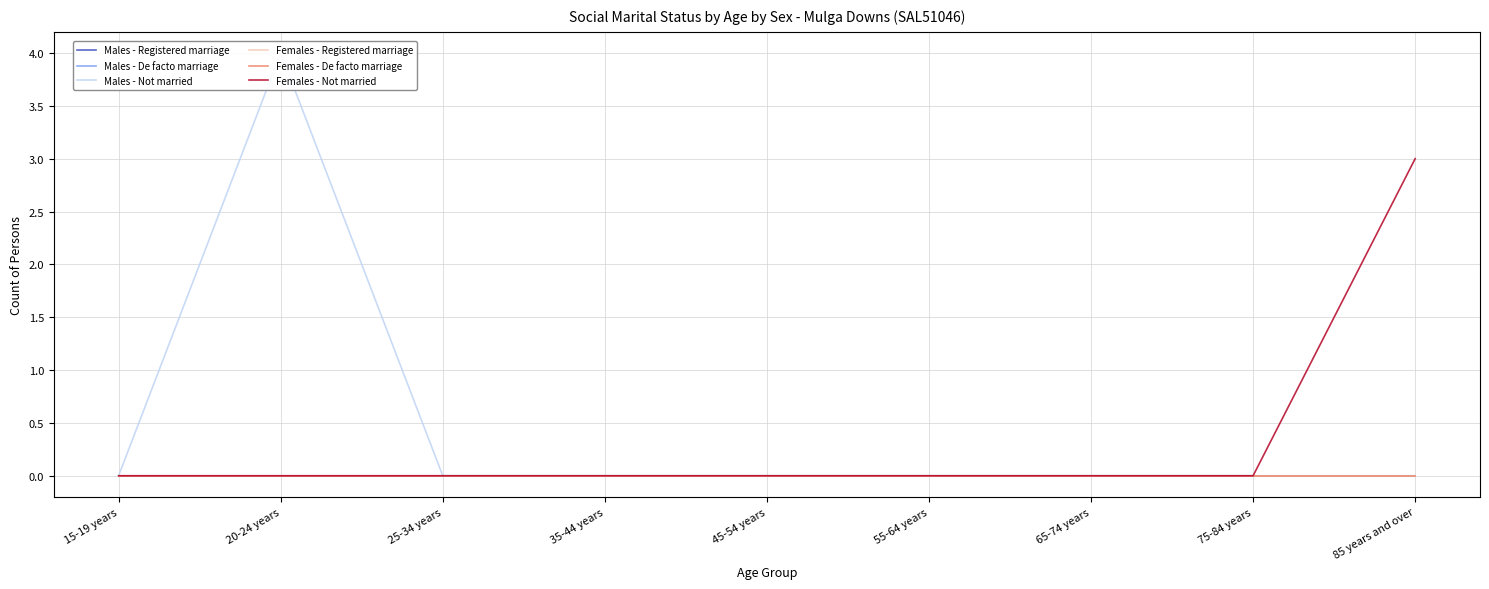

What is the label of the 1st point from the left?

15-19 years